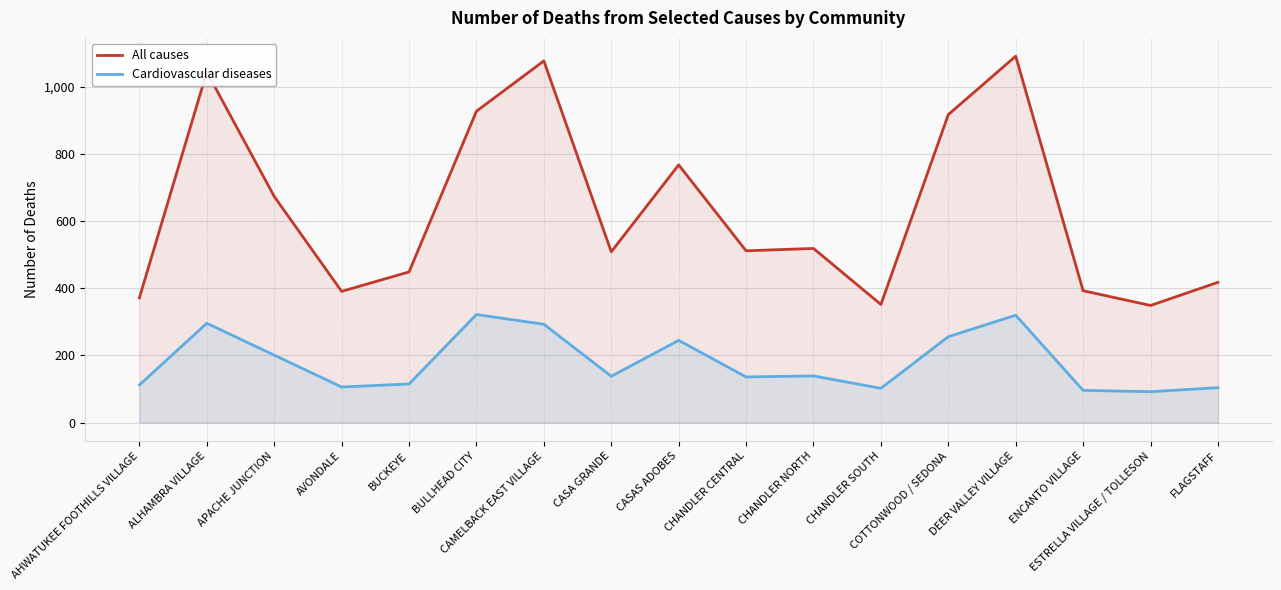

Is the value of All causes at FLAGSTAFF greater than the value of Cardiovascular diseases at COTTONWOOD / SEDONA?

Yes